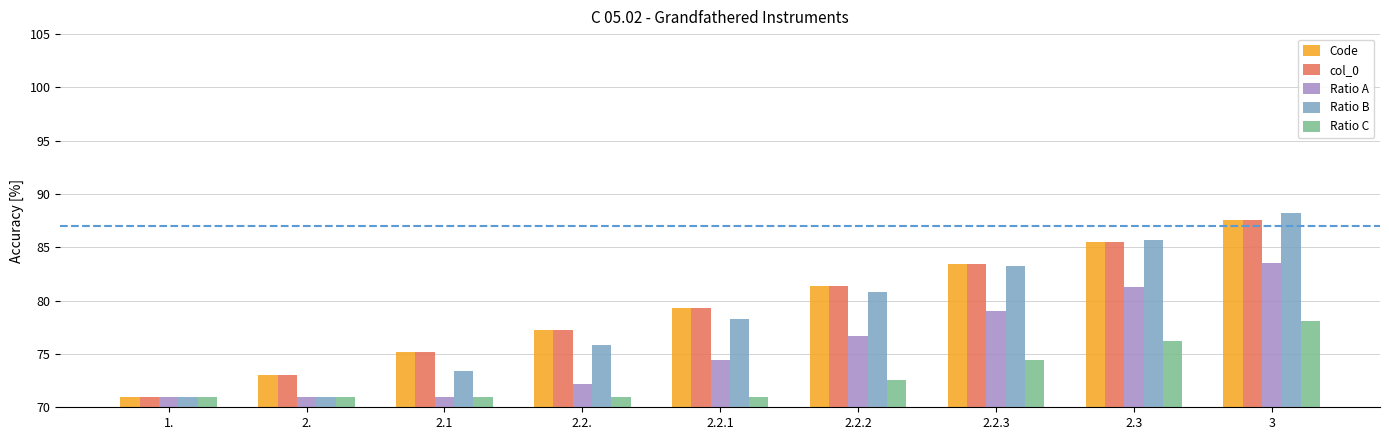

How many data points does each series have?

9